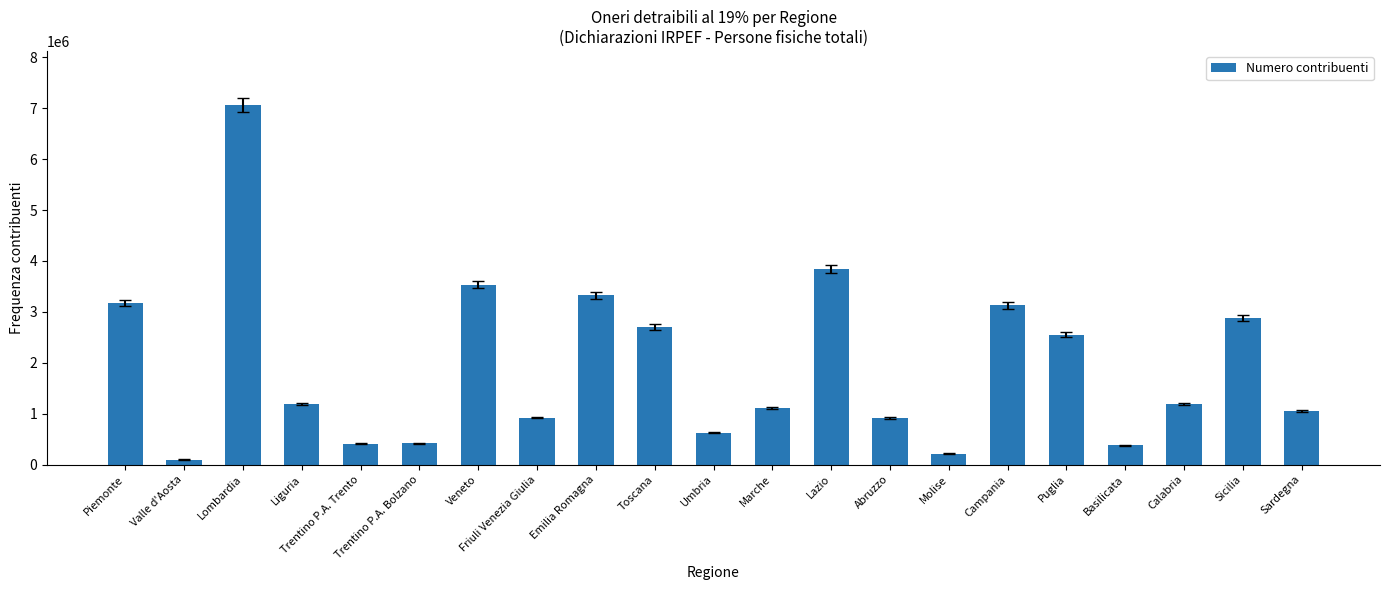

What is the maximum value shown in the chart?

7066758